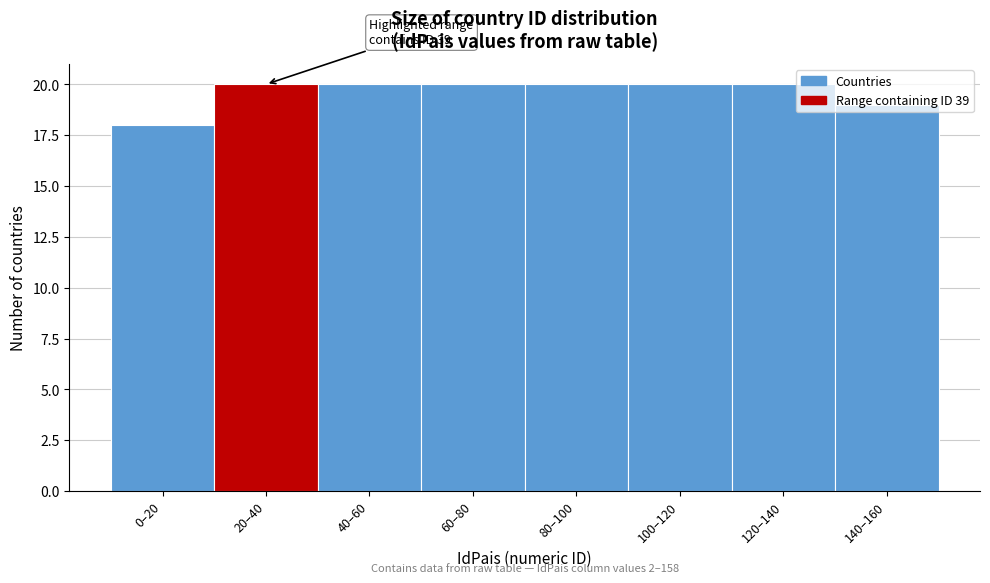

The value at 40–60 is 20. True or false?

True